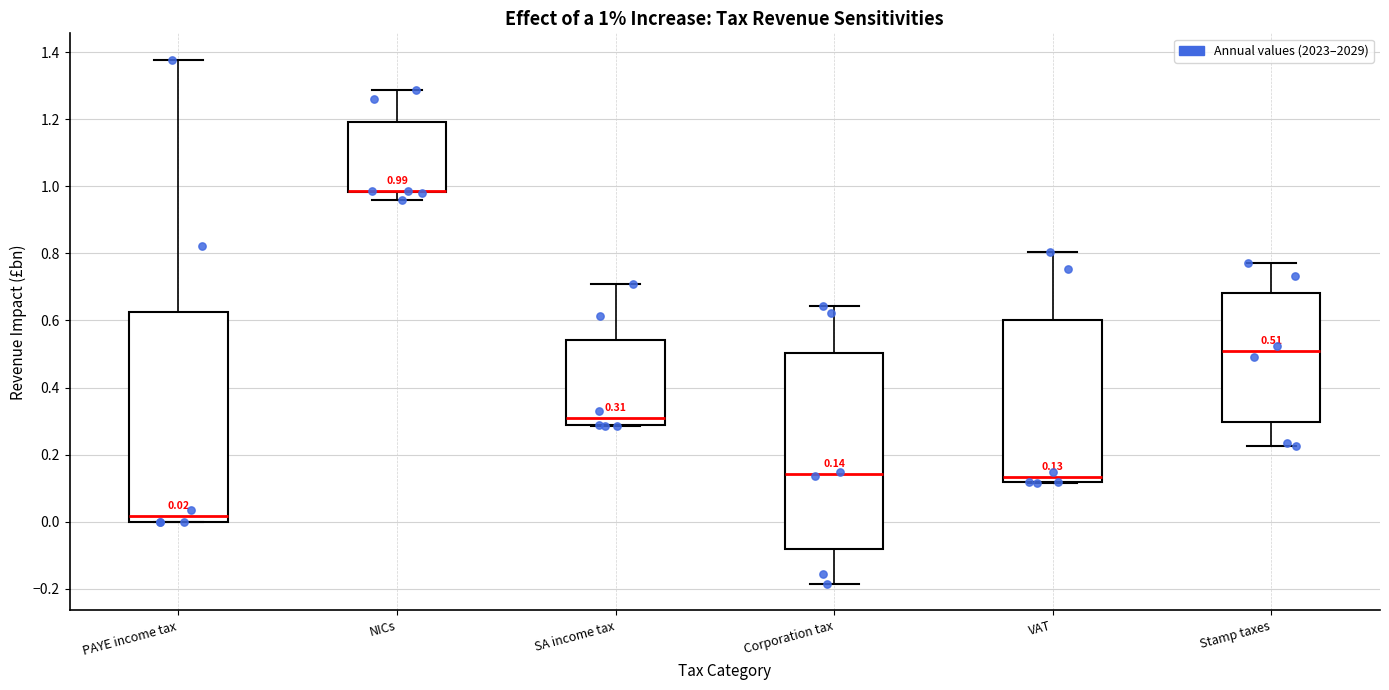

Which box is the tallest, from its lower edge to its upper edge?

PAYE income tax